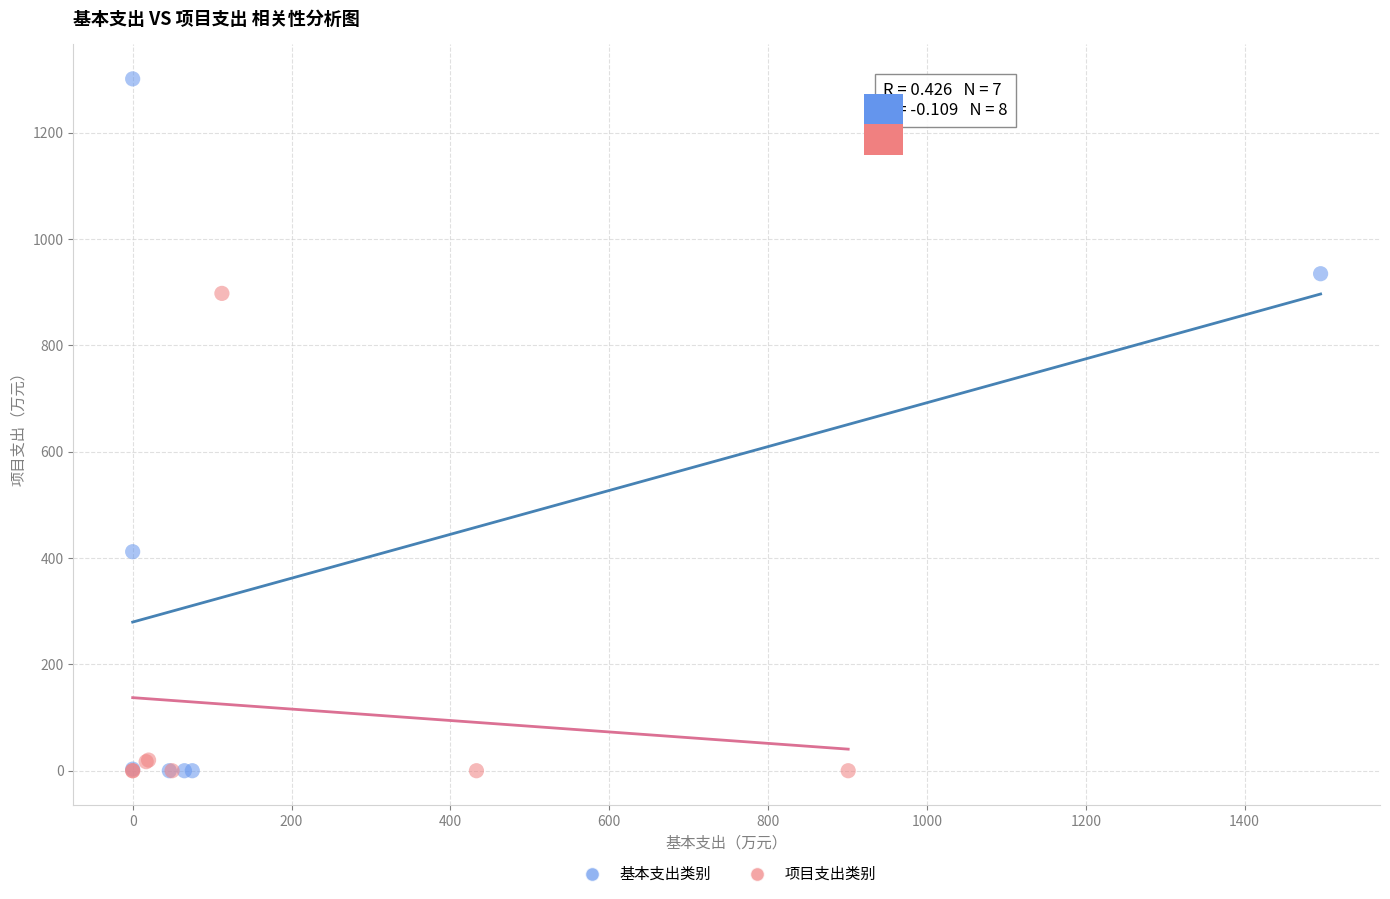

Which series contains the highest Y value?

基本支出类别